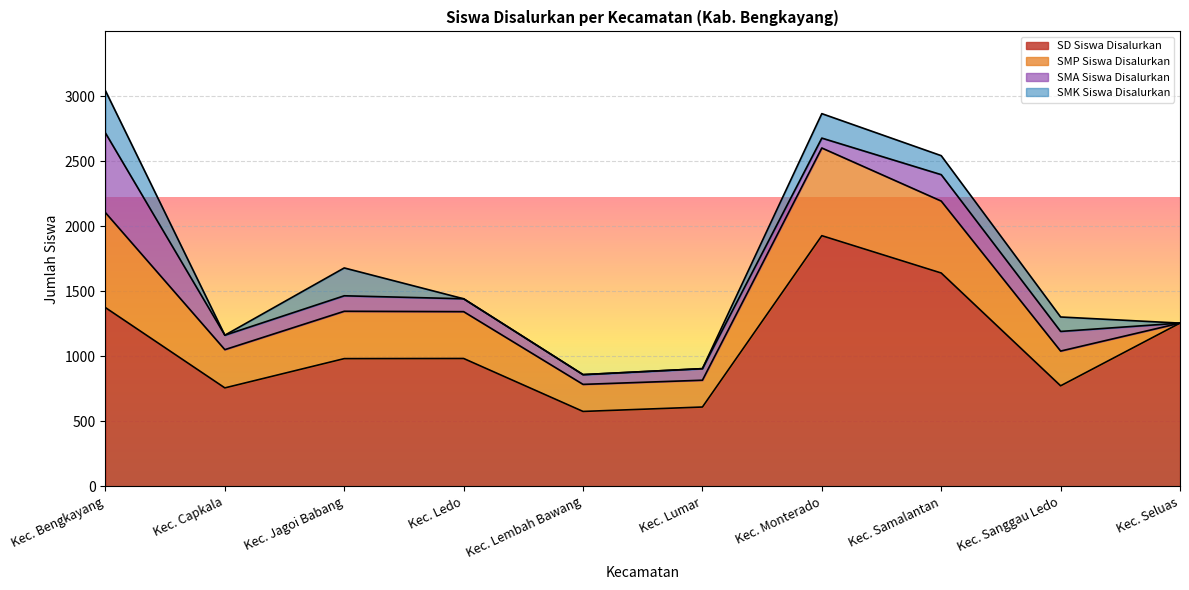

Rank the series by their maximum value, from lowest to highest.

SMK Siswa Disalurkan, SMA Siswa Disalurkan, SMP Siswa Disalurkan, SD Siswa Disalurkan